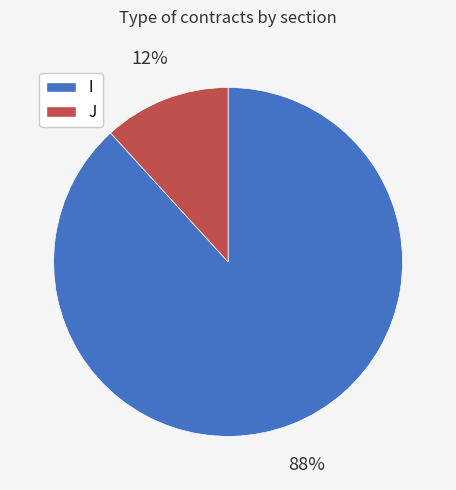

To the nearest percent, what is the combined percentage of J and I?

100%